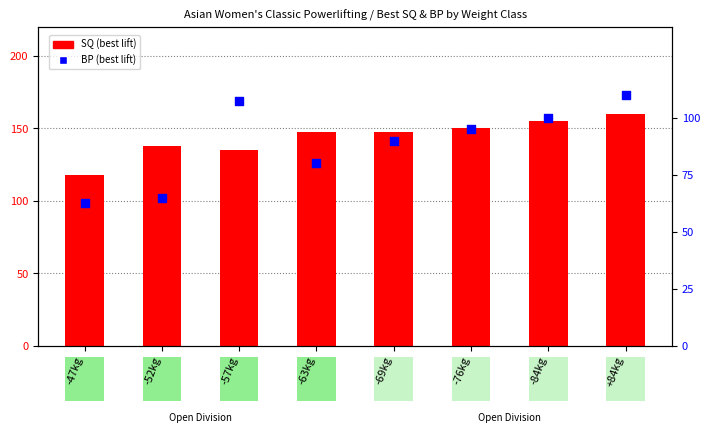

What is the total value across all series at -84kg?

255.0